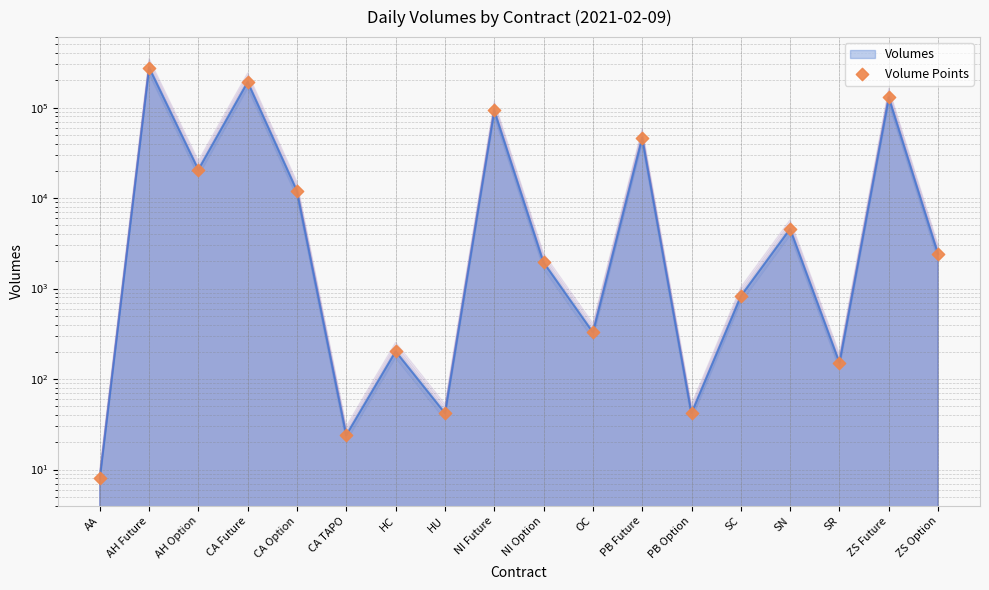

Between ZS Future and AA, which is larger?

ZS Future